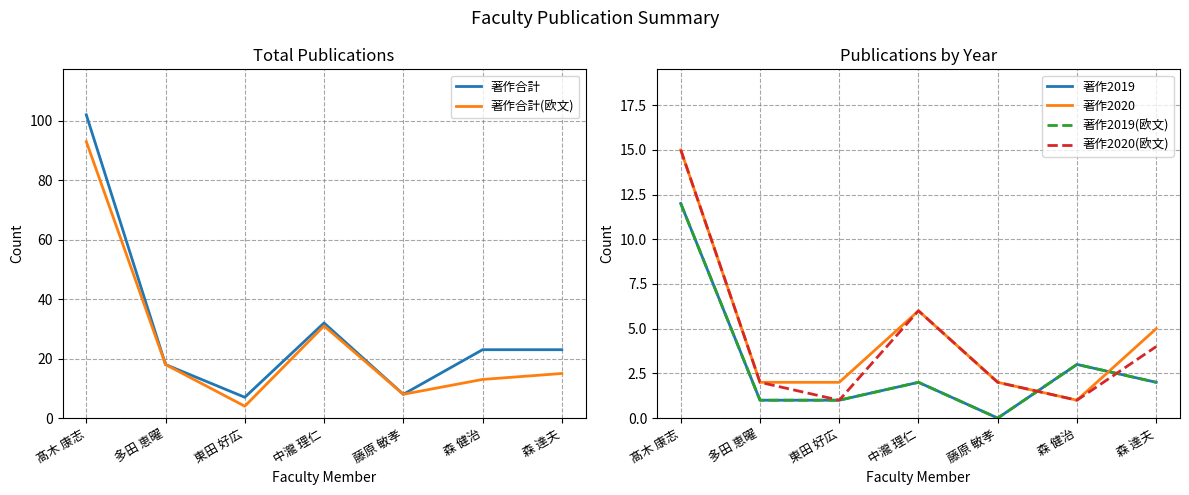

Is this an area chart (filled region under the line)?

No